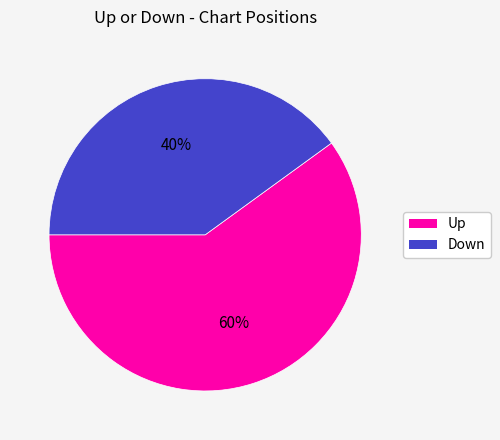

To the nearest percent, what is the average slice percentage?

50%